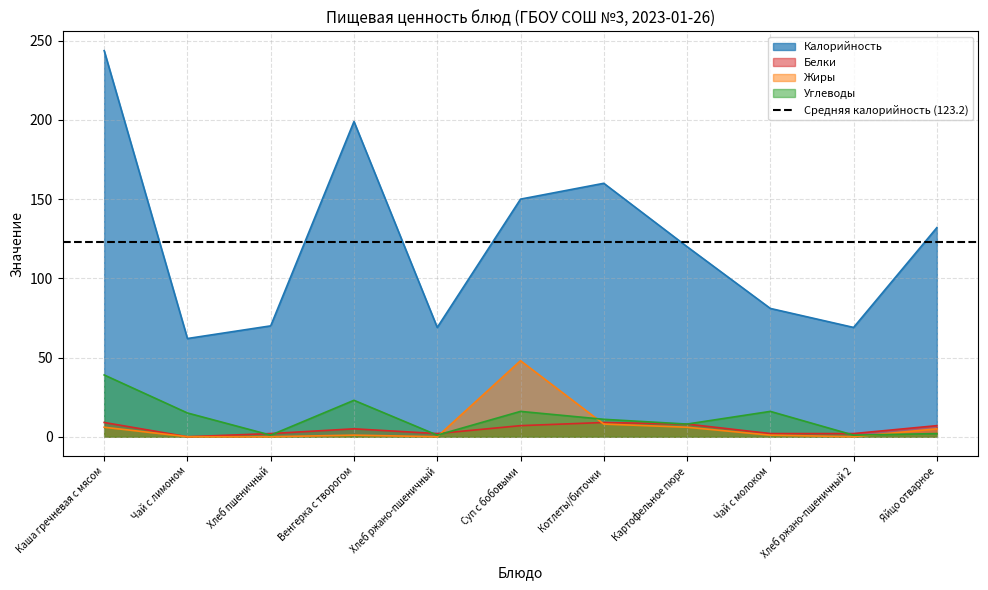

Rank the series at Яйцо отварное from highest to lowest value.

Калорийность, Белки, Жиры, Углеводы